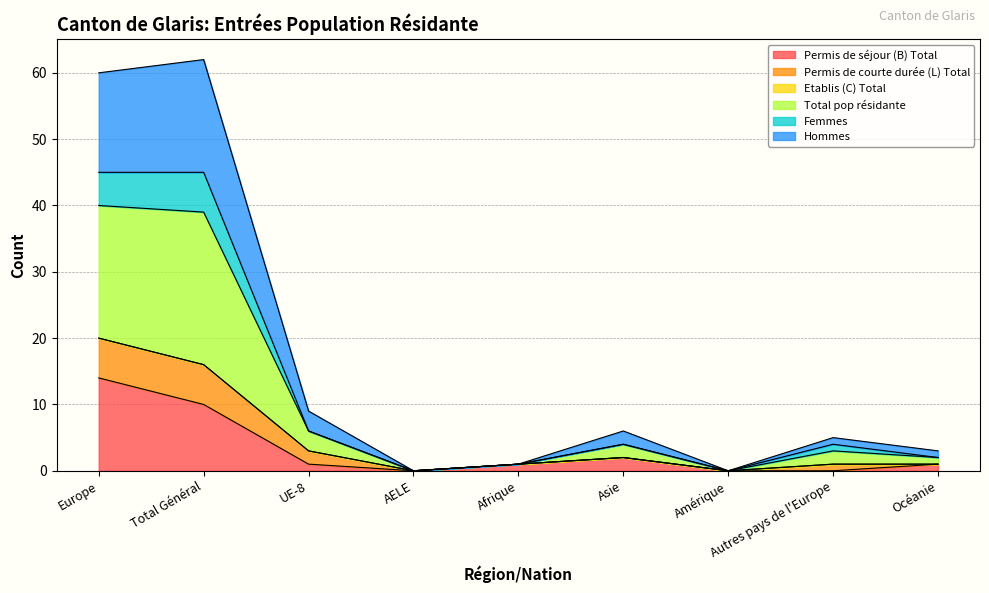

Is it true that Permis de séjour (B) Total equals 2 at Asie?

True